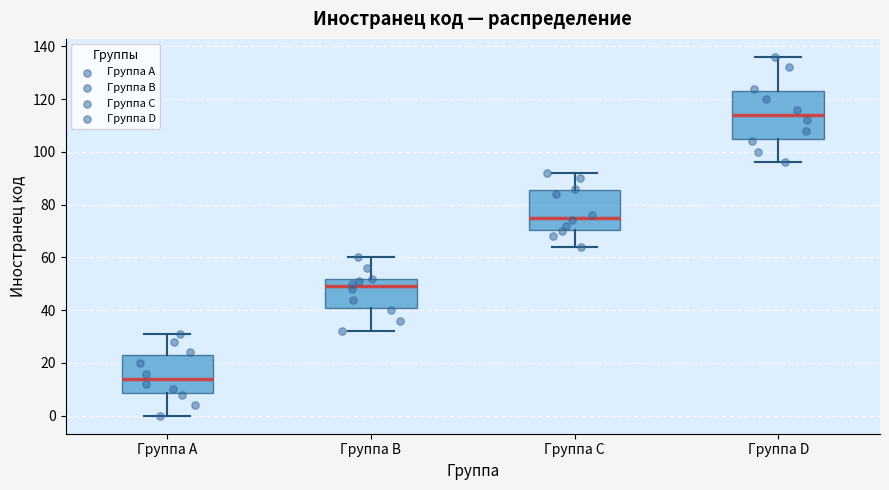

Reading left to right, transcribe this box plot: for each box, give where its median line is, the range the box spans, and where its two whiskers end, as read against the y-axis. The values are not printed on the chart, so give them approximately, as read against the axis.

Группа A: median 14, box 8 to 24, whiskers 0 to 32
Группа B: median 50, box 42 to 52, whiskers 32 to 60
Группа C: median 76, box 70 to 86, whiskers 64 to 92
Группа D: median 114, box 106 to 124, whiskers 96 to 136